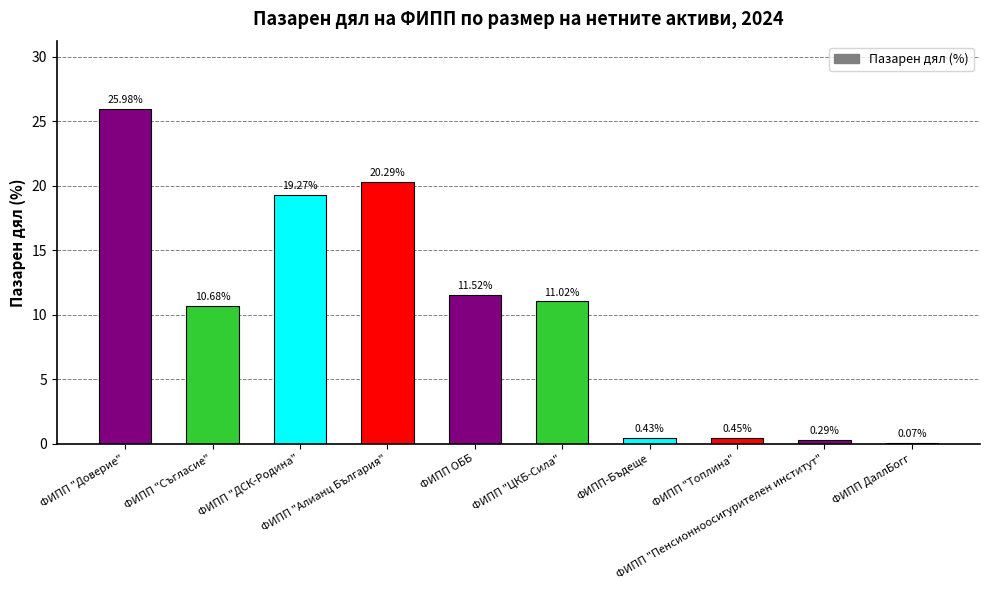

What is the change in value from ФИПП "Доверие" to ФИПП "ДСК-Родина"?

-6.7